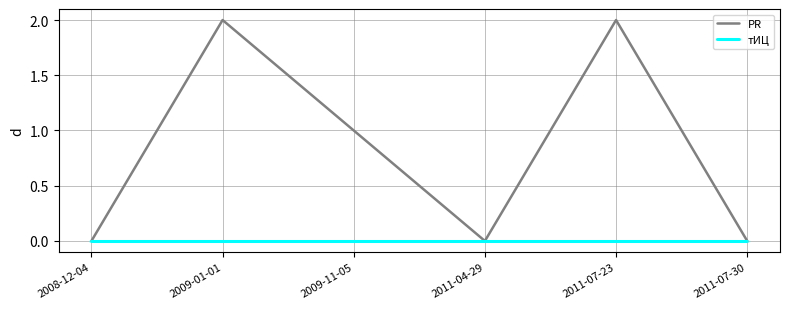

Which series changed the most between 2011-07-23 and 2011-07-30?

PR